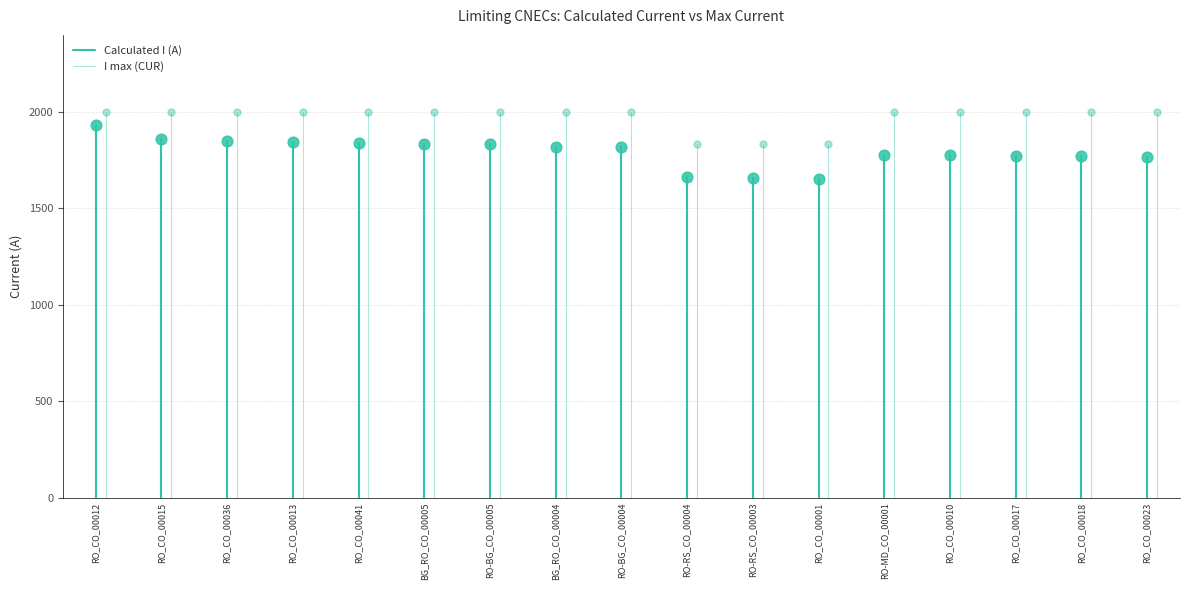

What are all the series names shown in the legend?

Calculated I (A), I max (CUR)